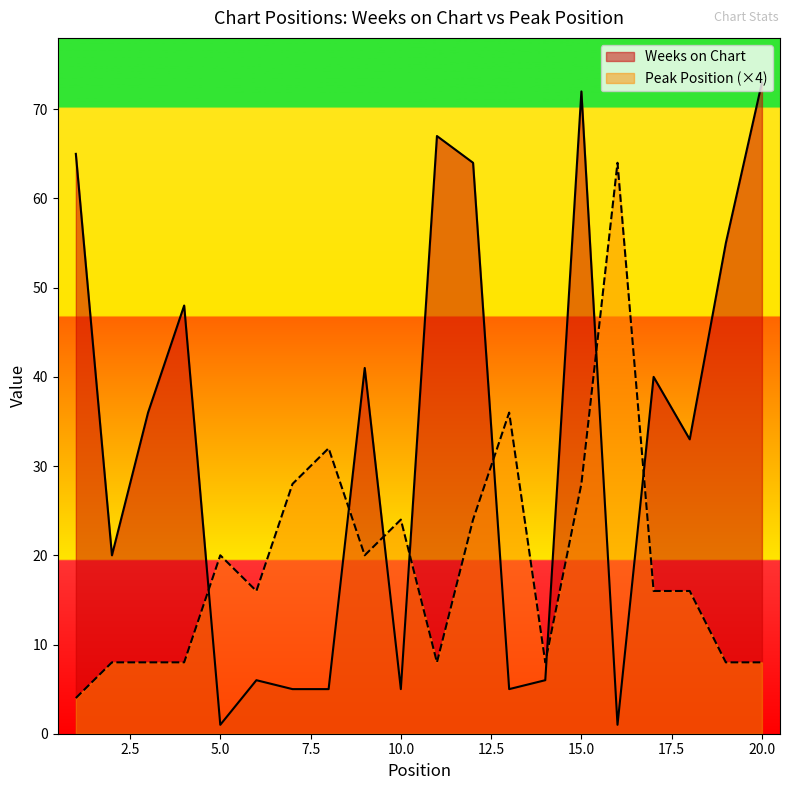

At which category does Weeks on Chart reach its first local peak?

4